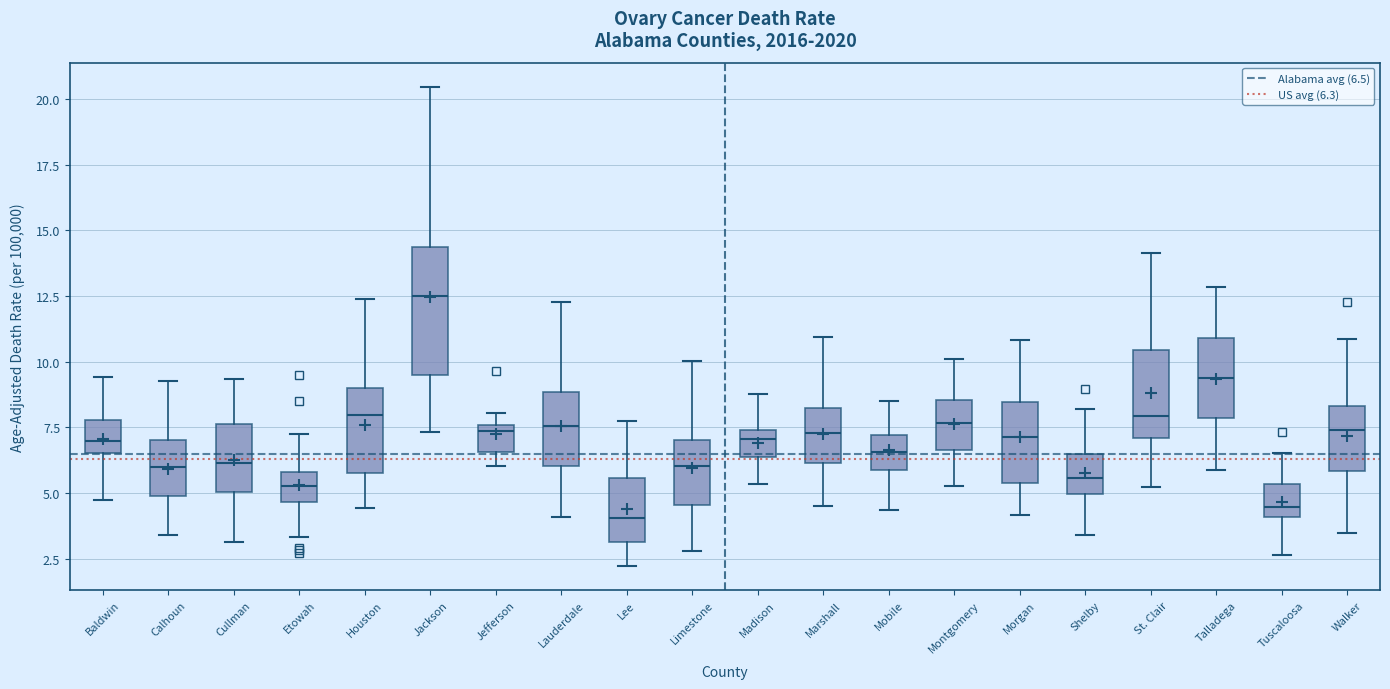

Which box is the tallest, from its lower edge to its upper edge?

Jackson